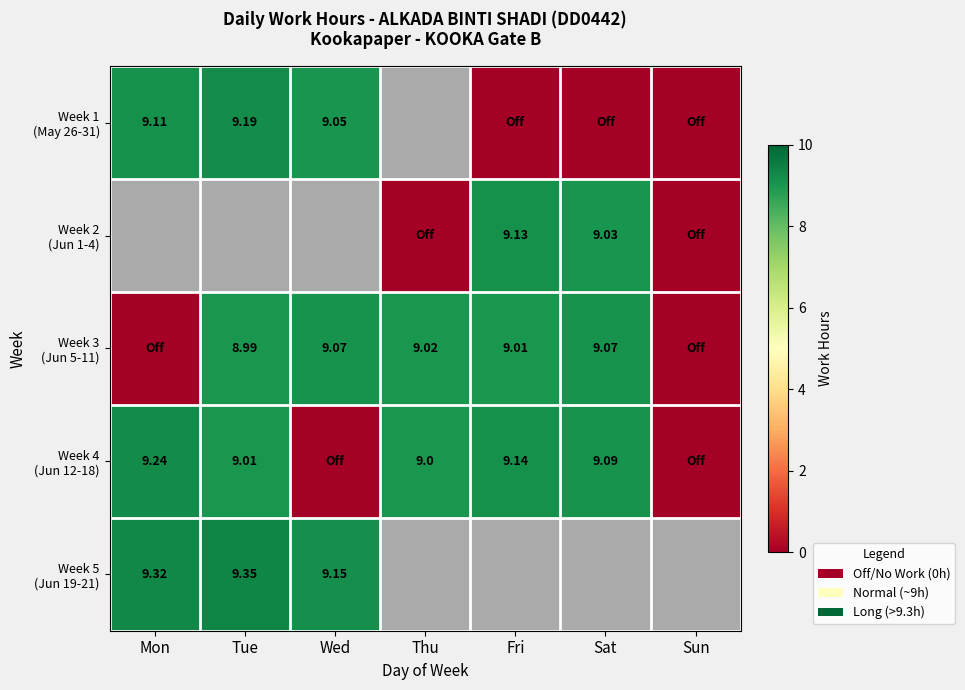

Is the value of Week 4 (Jun 12-18) at Sun greater than the value of Week 1 (May 26-31) at Sun?

No